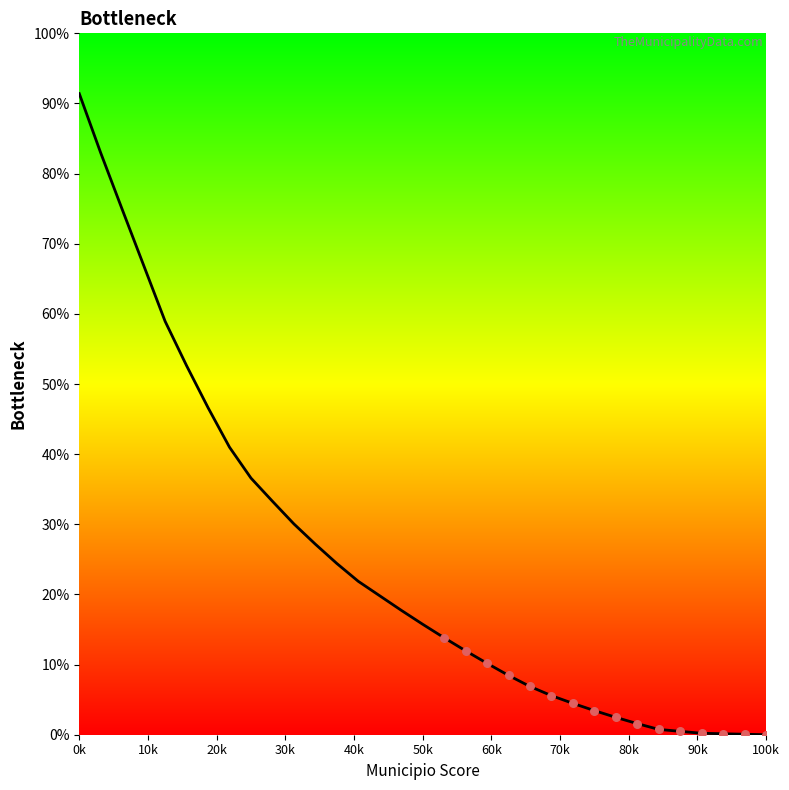

What is the difference between the maximum and minimum values?

91.4